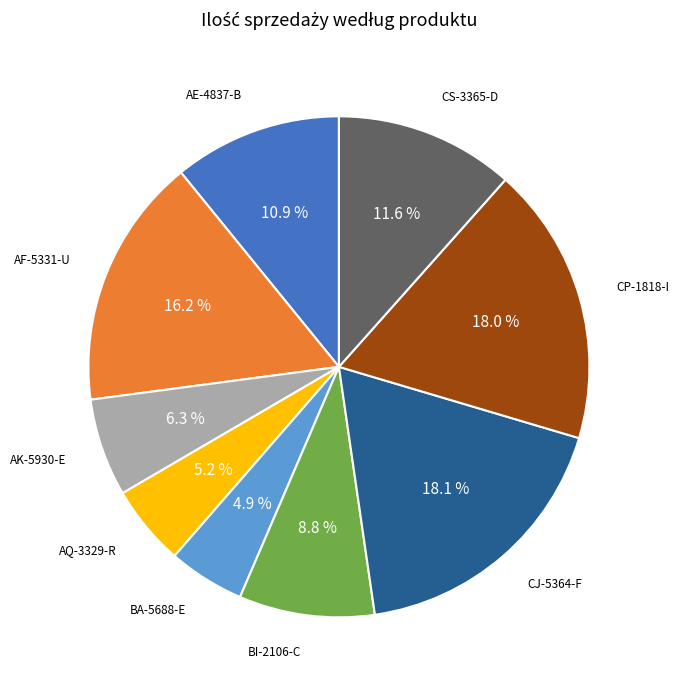

Approximately how many times larger is the value at AK-5930-E compared to CP-1818-I?

0.4